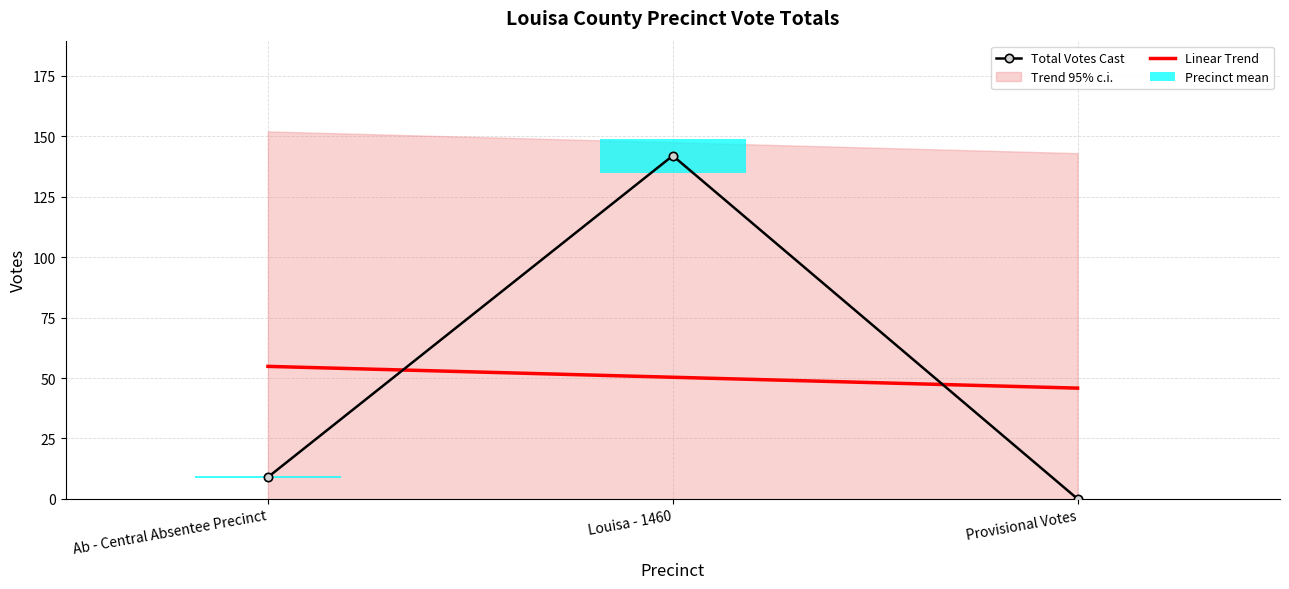

The value of Linear Trend at Louisa - 1460 is 50.3. True or false?

True